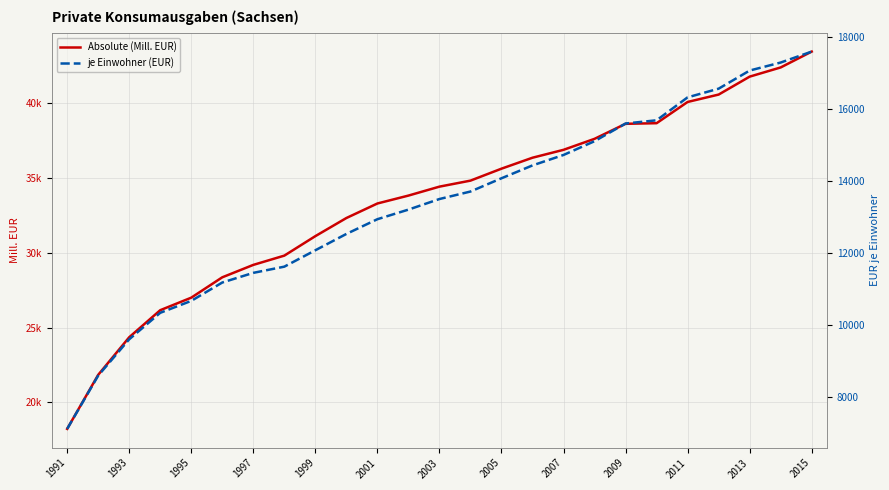

True or false: Absolute (Mill. EUR) has more than 2 points higher than both neighbors.

False